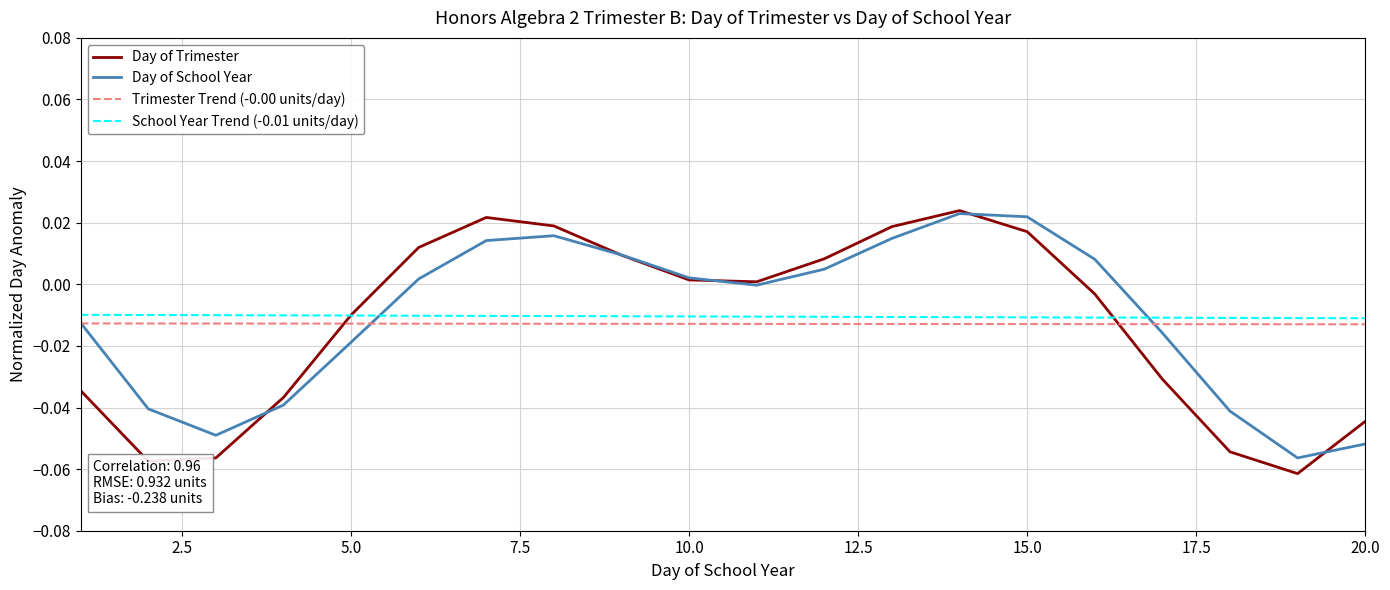

Which series has the widest spread of values?

Day of Trimester